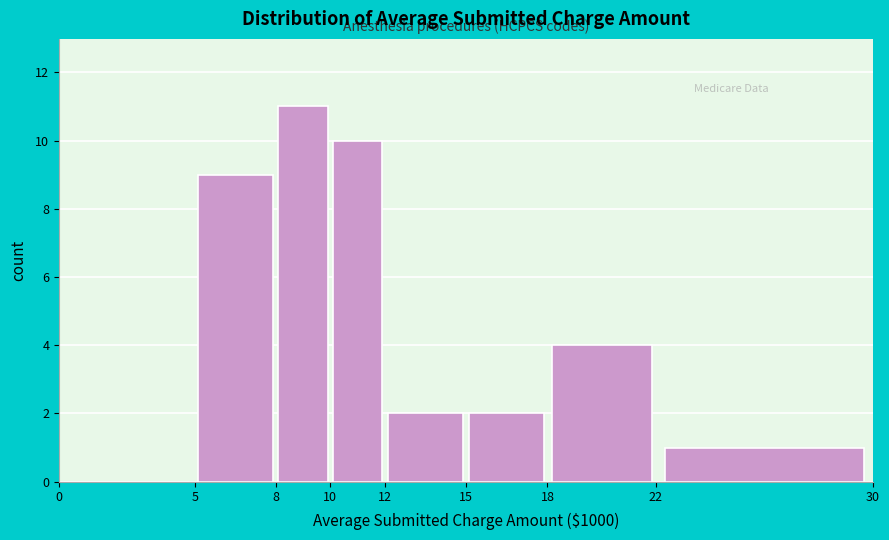

Which range on the x-axis has the tallest bar?

8 to 10